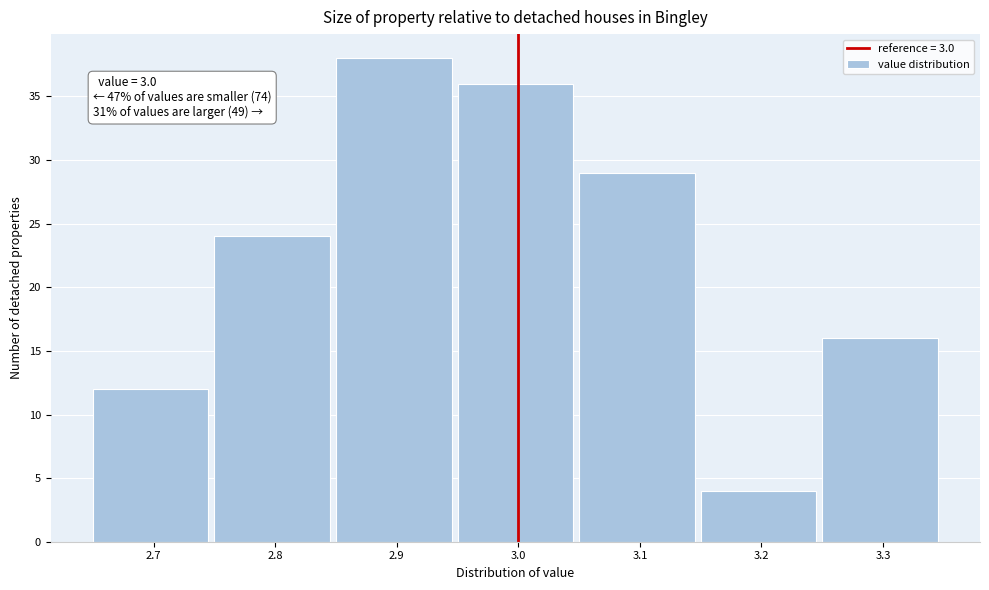

Which range on the x-axis has the tallest bar?

2.85 to 2.95